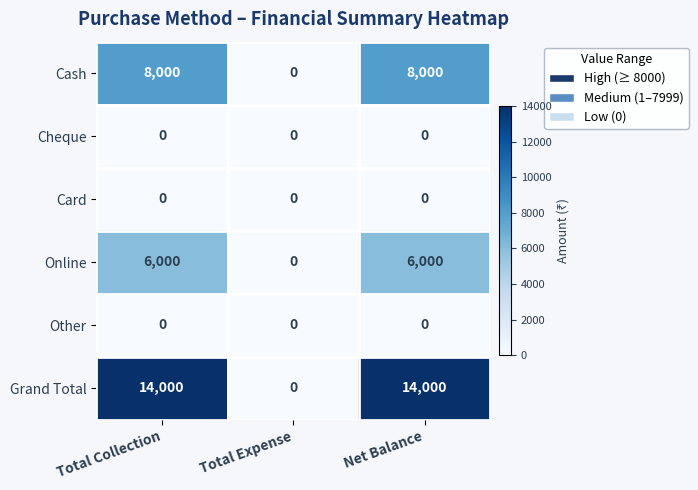

What is the approximate value of Online at Total Collection?

6000